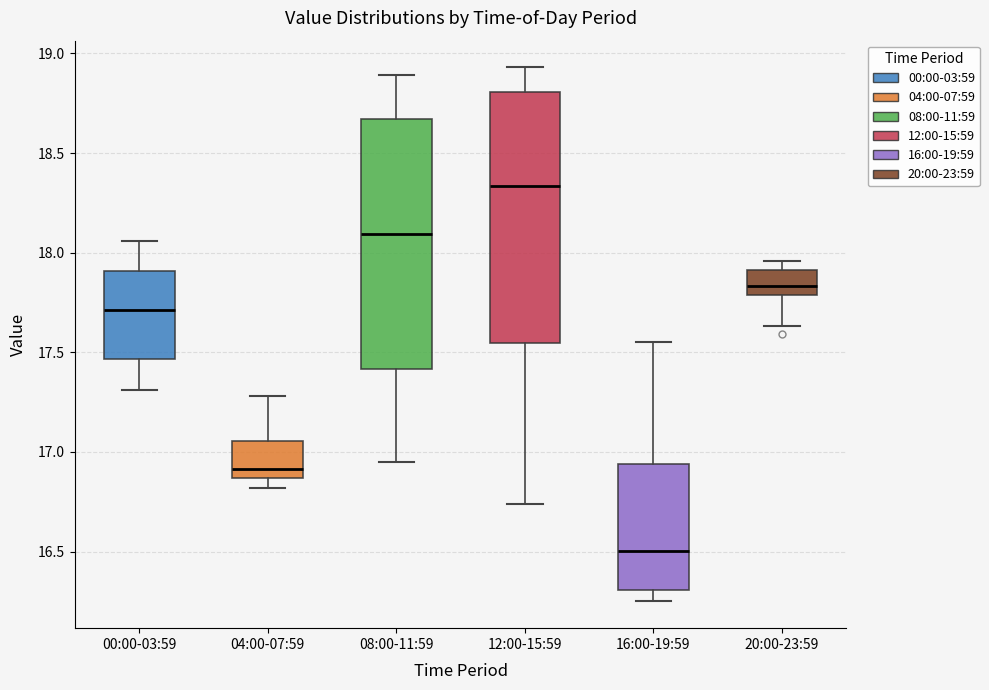

Reading left to right, transcribe this box plot: for each box, give where its median line is, the range the box spans, and where its two whiskers end, as read against the y-axis. The values are not printed on the chart, so give them approximately, as read against the axis.

00:00-03:59: median 17.70, box 17.45 to 17.90, whiskers 17.30 to 18.05
04:00-07:59: median 16.90, box 16.85 to 17.05, whiskers 16.80 to 17.30
08:00-11:59: median 18.10, box 17.40 to 18.65, whiskers 16.95 to 18.90
12:00-15:59: median 18.35, box 17.55 to 18.80, whiskers 16.75 to 18.95
16:00-19:59: median 16.50, box 16.30 to 16.95, whiskers 16.25 to 17.55
20:00-23:59: median 17.85, box 17.80 to 17.90, whiskers 17.65 to 17.95